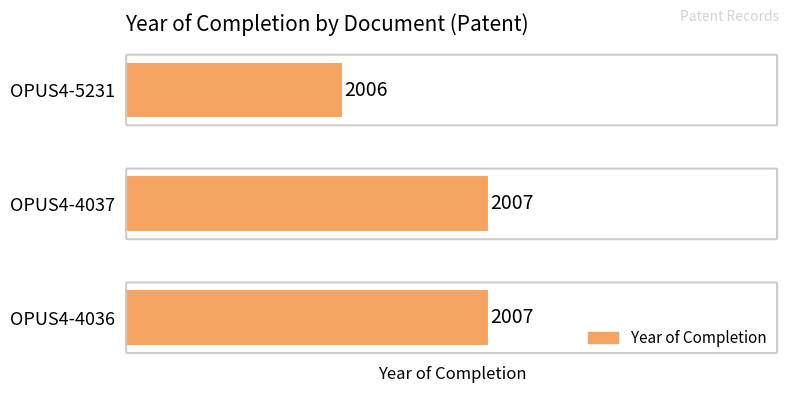

How many data points does each series have?

3